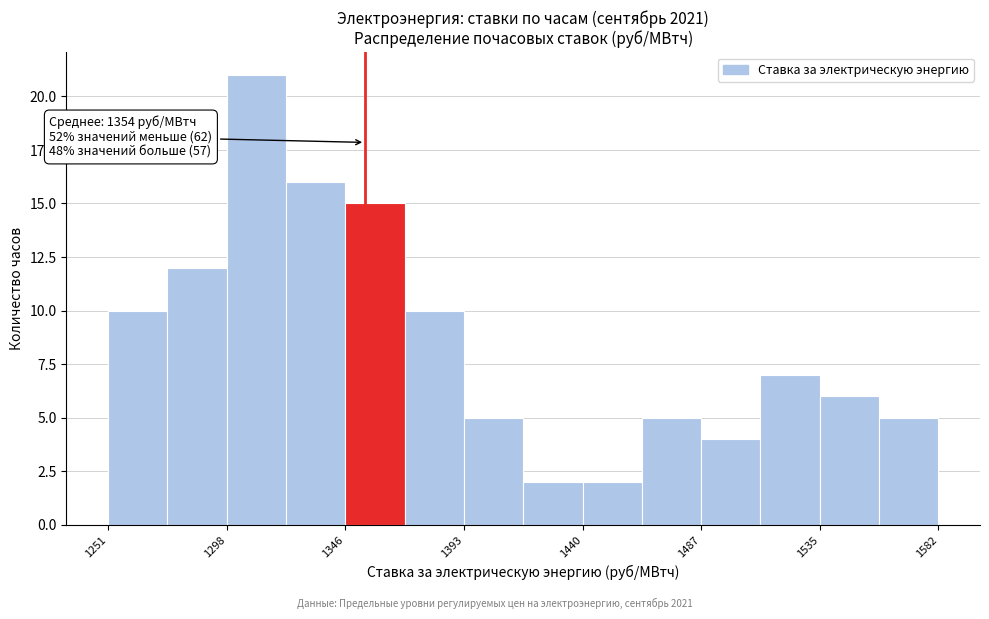

Over which range of the x-axis is the bar tallest?

1300 to 1325